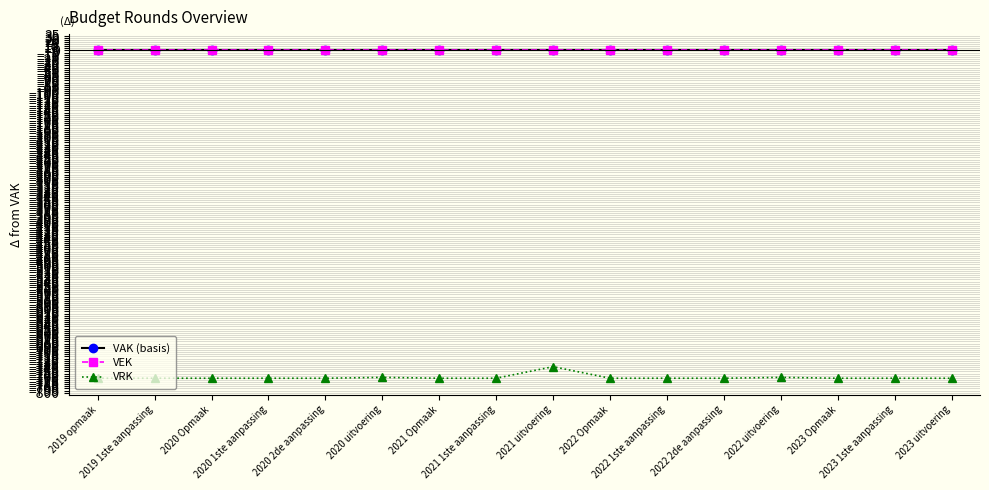

How many lines are shown in the chart?

3